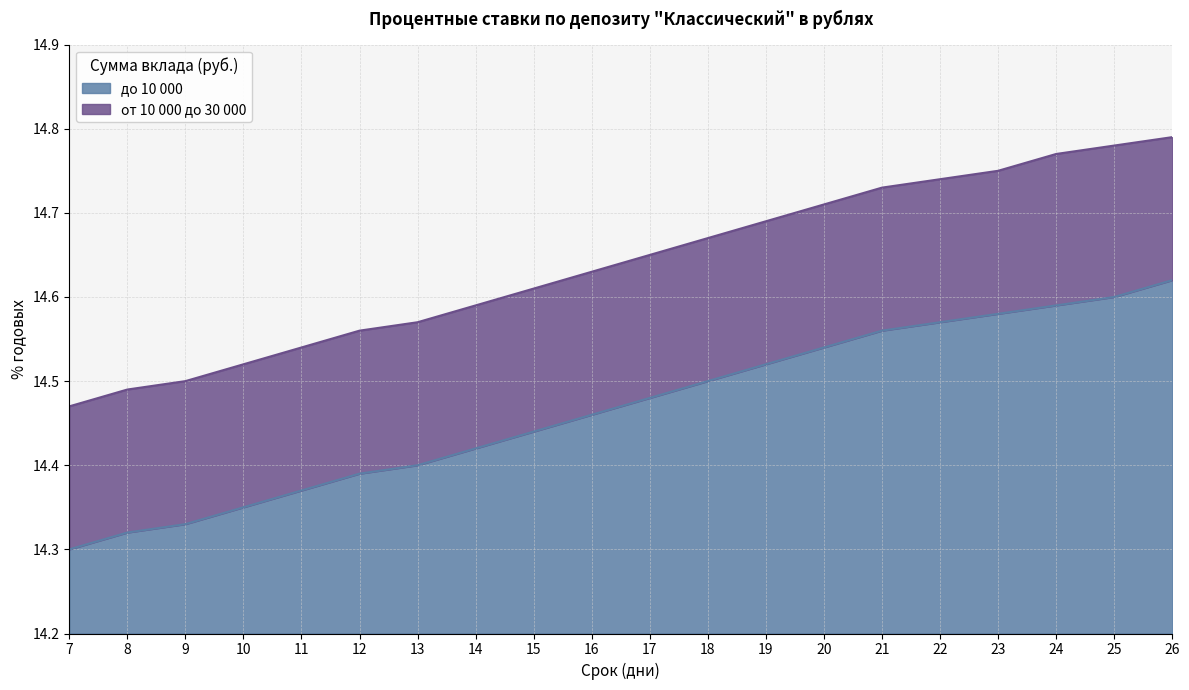

Reading left to right, transcribe all the data shown in this chart.

до 10 000: 7=14.3	8=14.3	9=14.3	10=14.3	11=14.4	12=14.4	13=14.4	14=14.4	15=14.4	16=14.5	17=14.5	18=14.5	19=14.5	20=14.5	21=14.6	22=14.6	23=14.6	24=14.6	25=14.6	26=14.6
от 10 000 до 30 000: 7=14.5	8=14.5	9=14.5	10=14.5	11=14.5	12=14.6	13=14.6	14=14.6	15=14.6	16=14.6	17=14.7	18=14.7	19=14.7	20=14.7	21=14.7	22=14.7	23=14.8	24=14.8	25=14.8	26=14.8